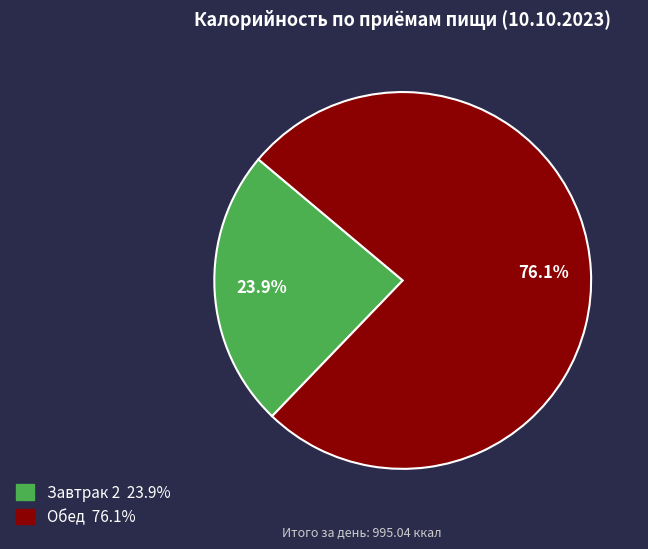

What percentage is the Завтрак 2 slice, to the nearest percent?

24%